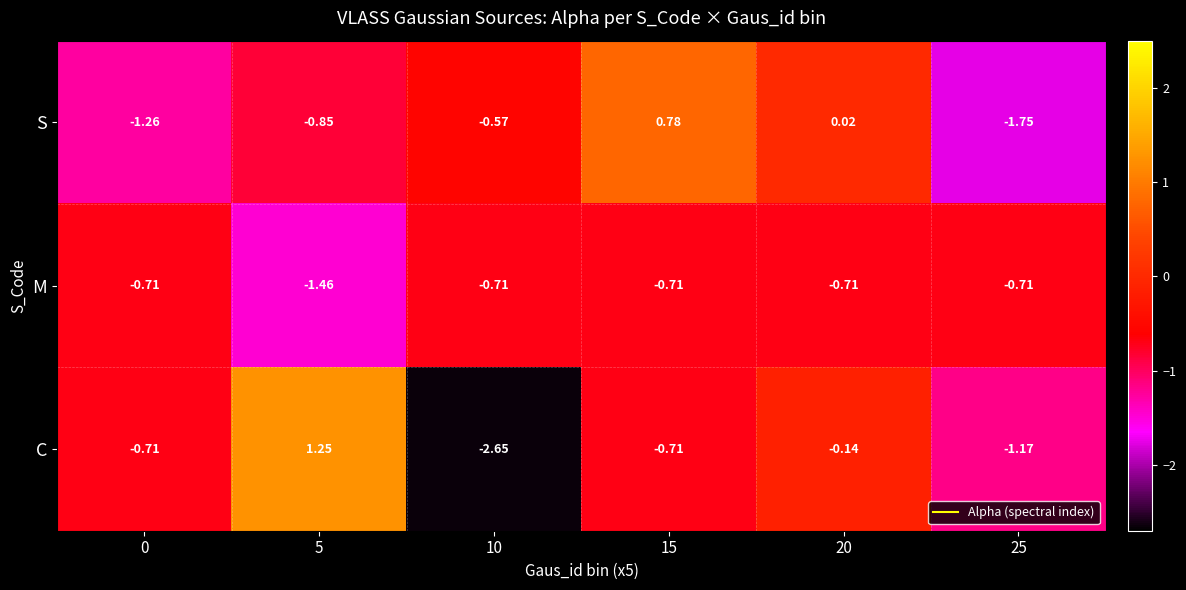

Rank the series at 20 from highest to lowest value.

S, C, M